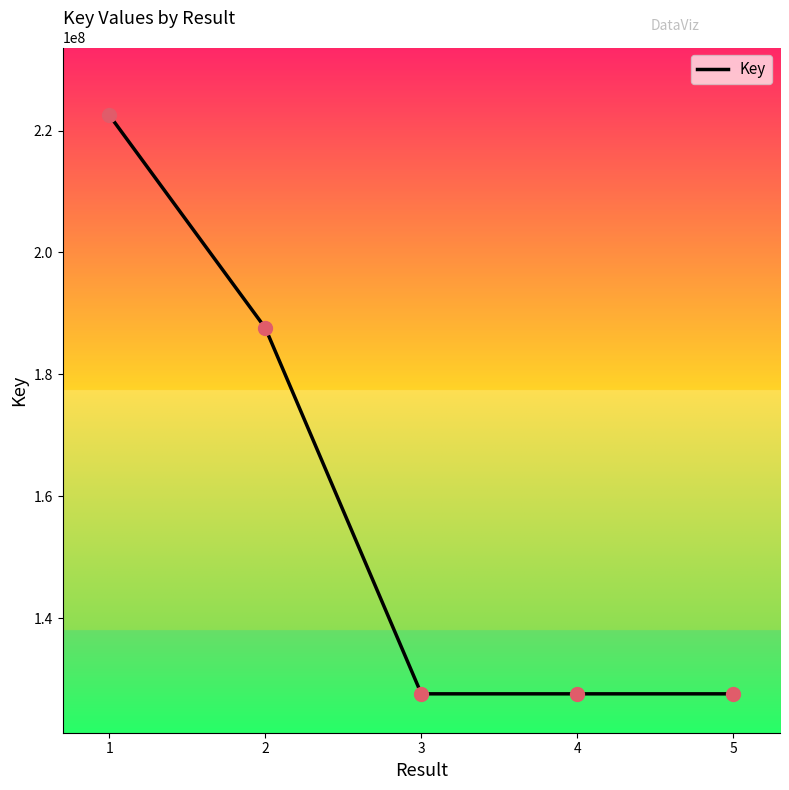

What is the change in value from 1 to 2?

-34909238